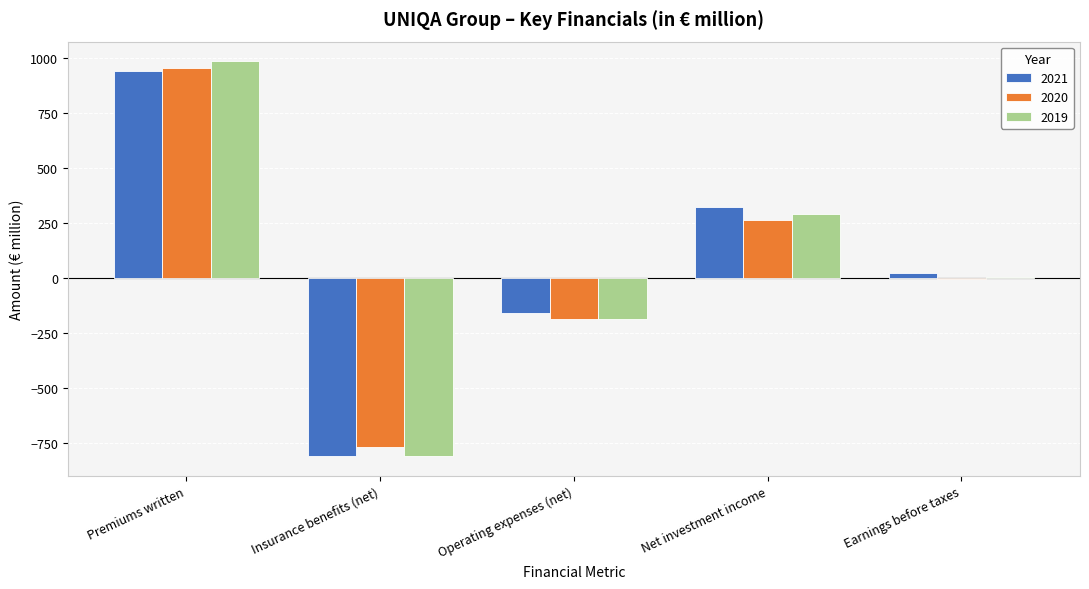

Count the number of categories in the chart.

5